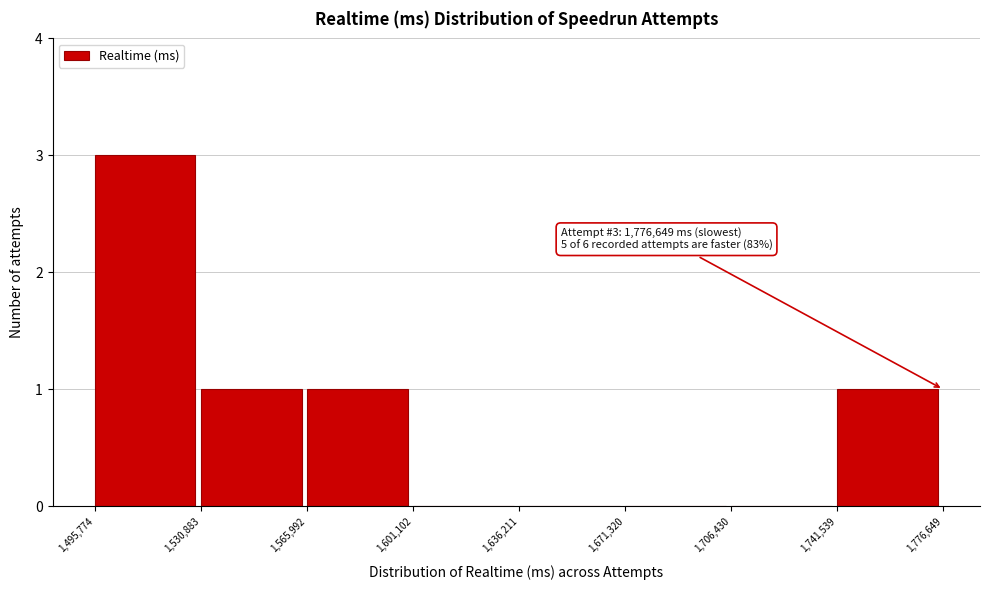

Over which range of the x-axis is the bar tallest?

1,495,774 to 1,530,883